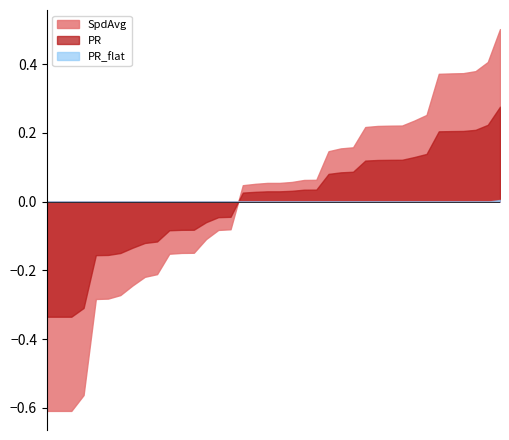

True or false: SpdAvg and PR cross at least once.

True